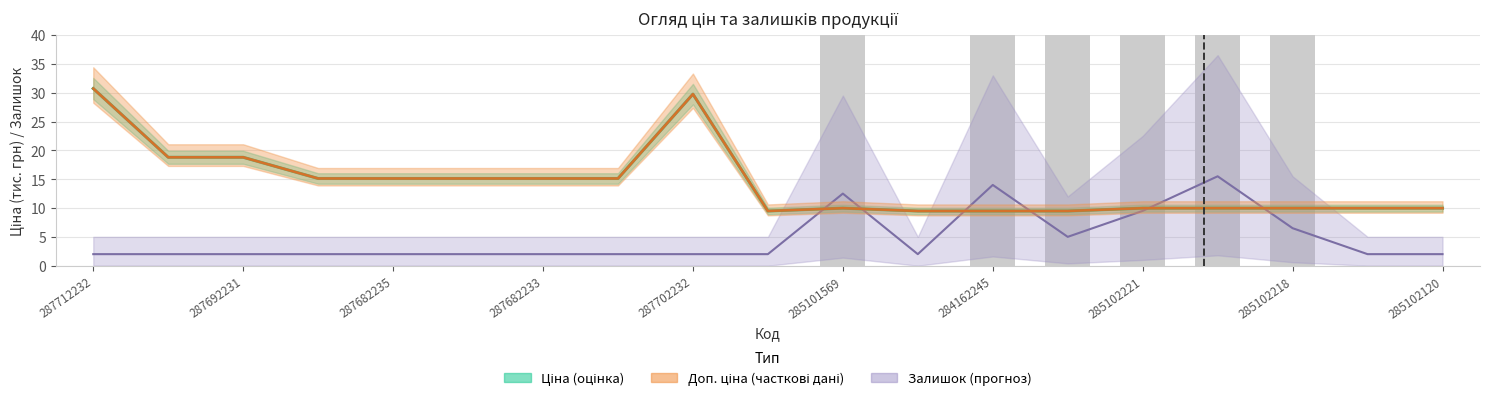

Rank the series at 284162244 from lowest to highest value.

Ціна, Доп. ціна, Залишок